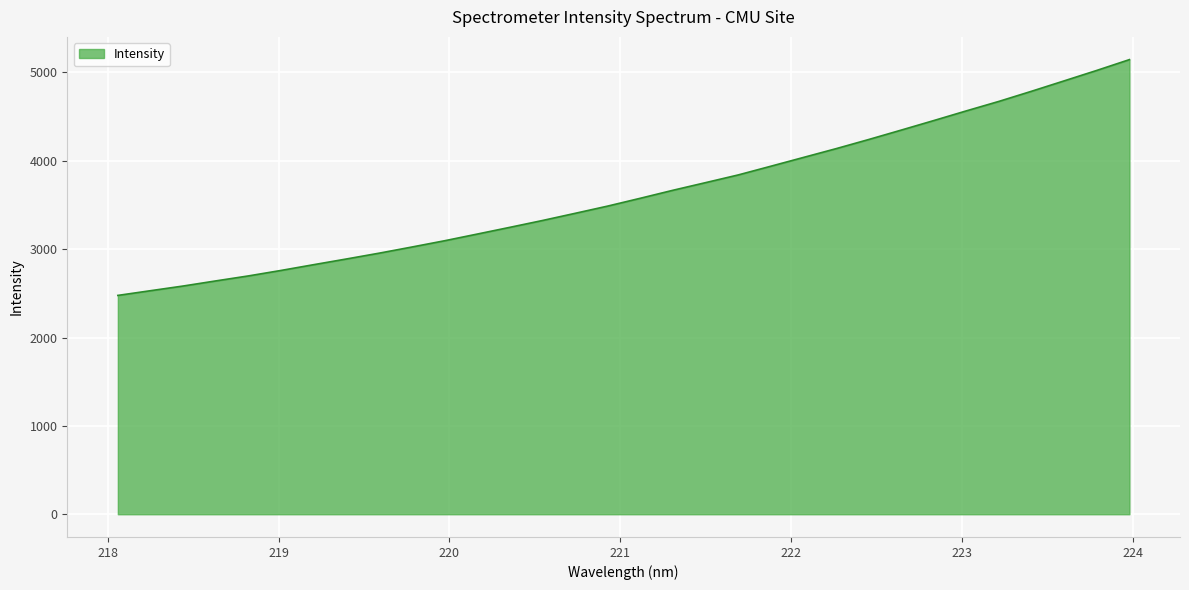

Does the chart display data point markers on the line(s)?

No